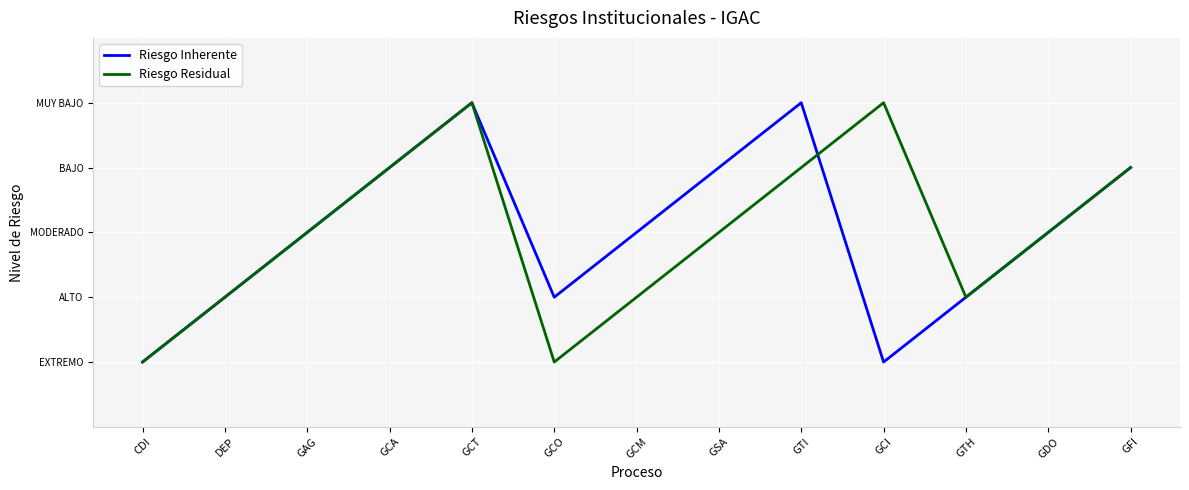

What are all the series names shown in the legend?

Riesgo Inherente, Riesgo Residual